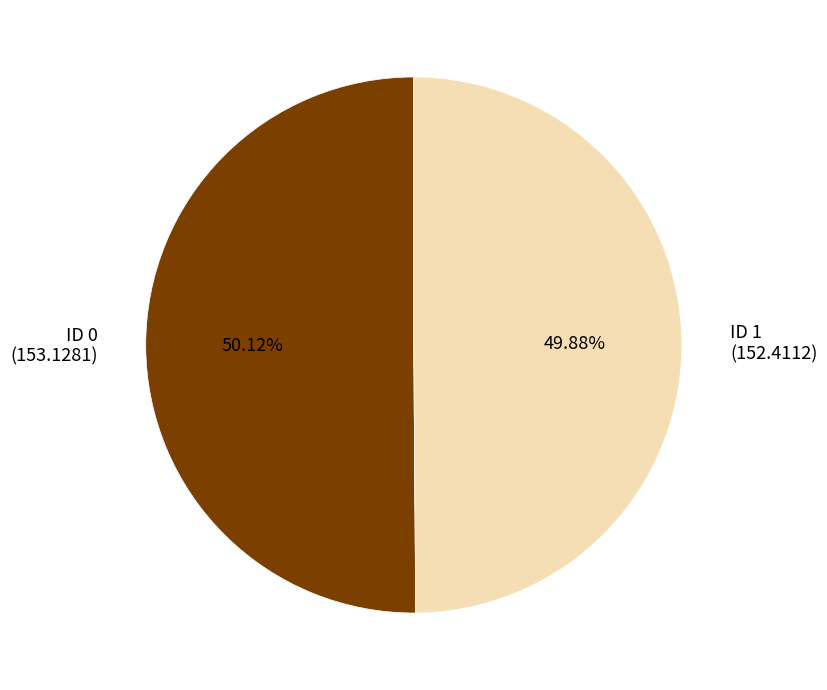

Is there any slice that represents more than half of the pie?

Yes